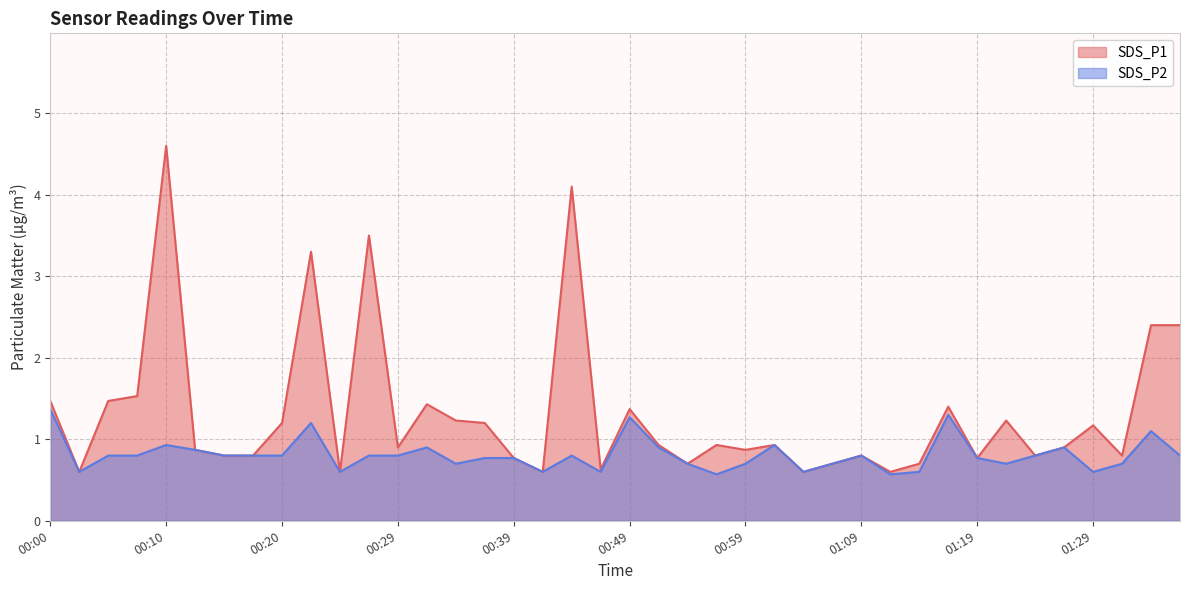

How many interior local peaks does the SDS_P1 series have?

12